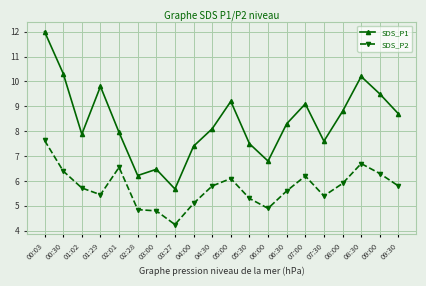

At which label does SDS_P2 reach its peak?

00:03